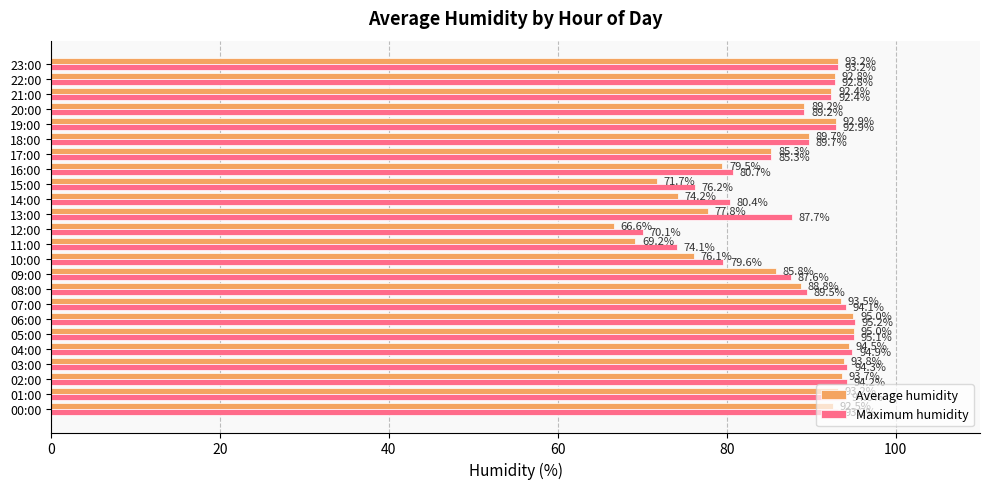

Read the Average humidity value at 09:00.

85.8